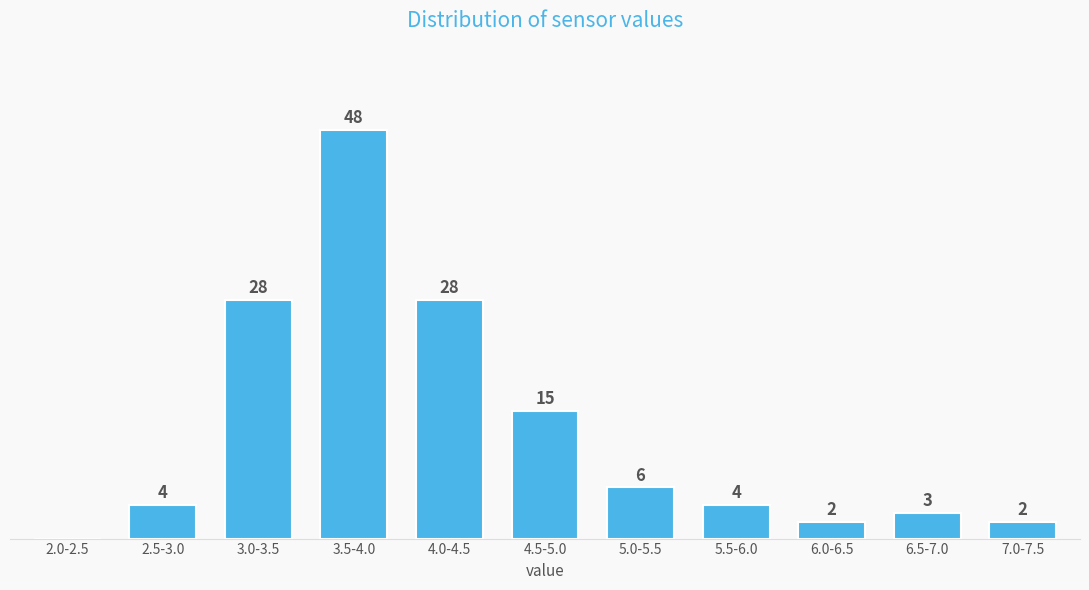

Which label corresponds to the largest value in the chart?

3.5-4.0